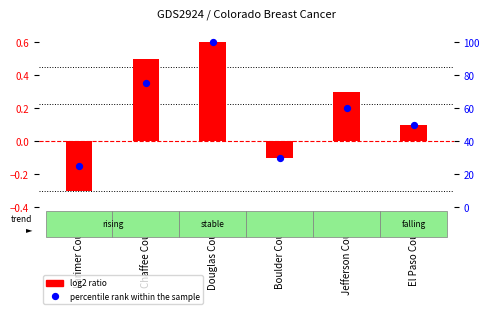

Which series reaches the minimum Y coordinate?

log2 ratio